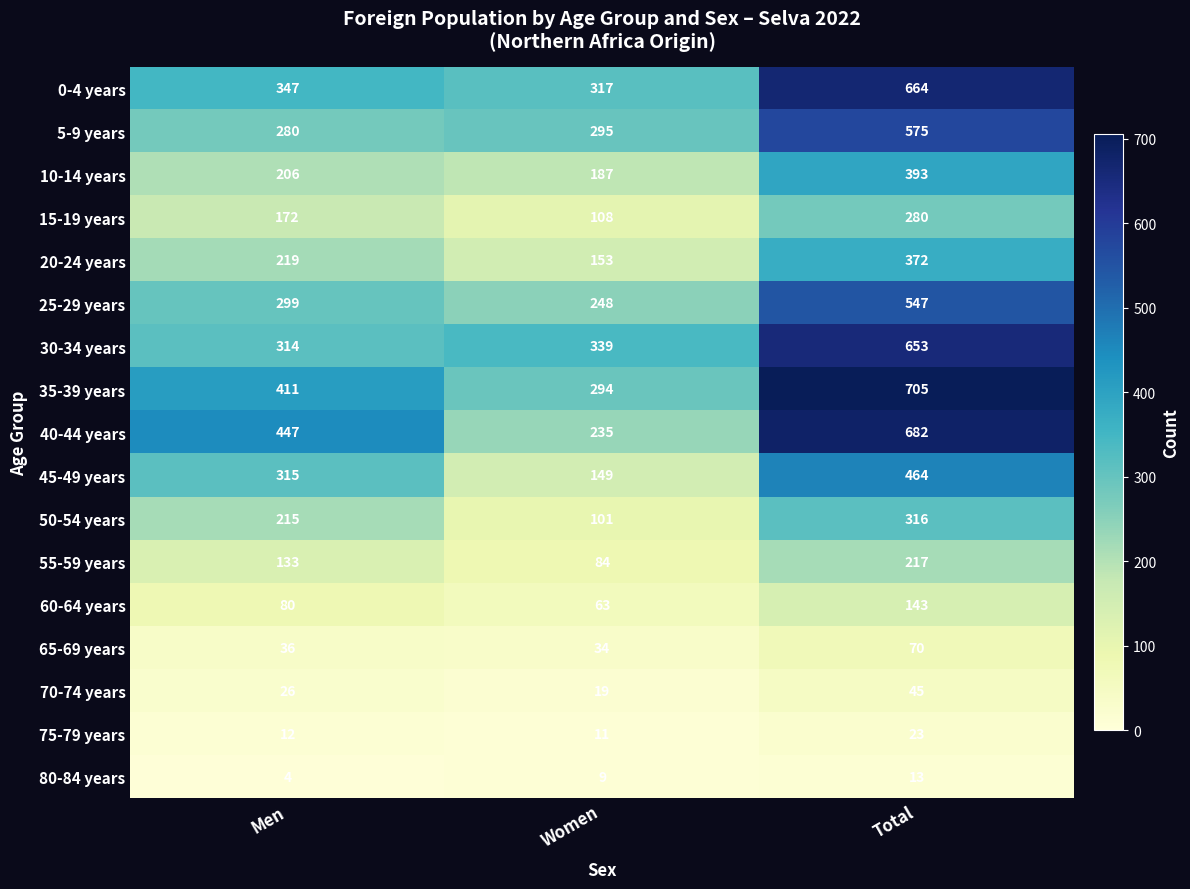

What is the approximate value of 10-14 years at Women, to the nearest 5?

185